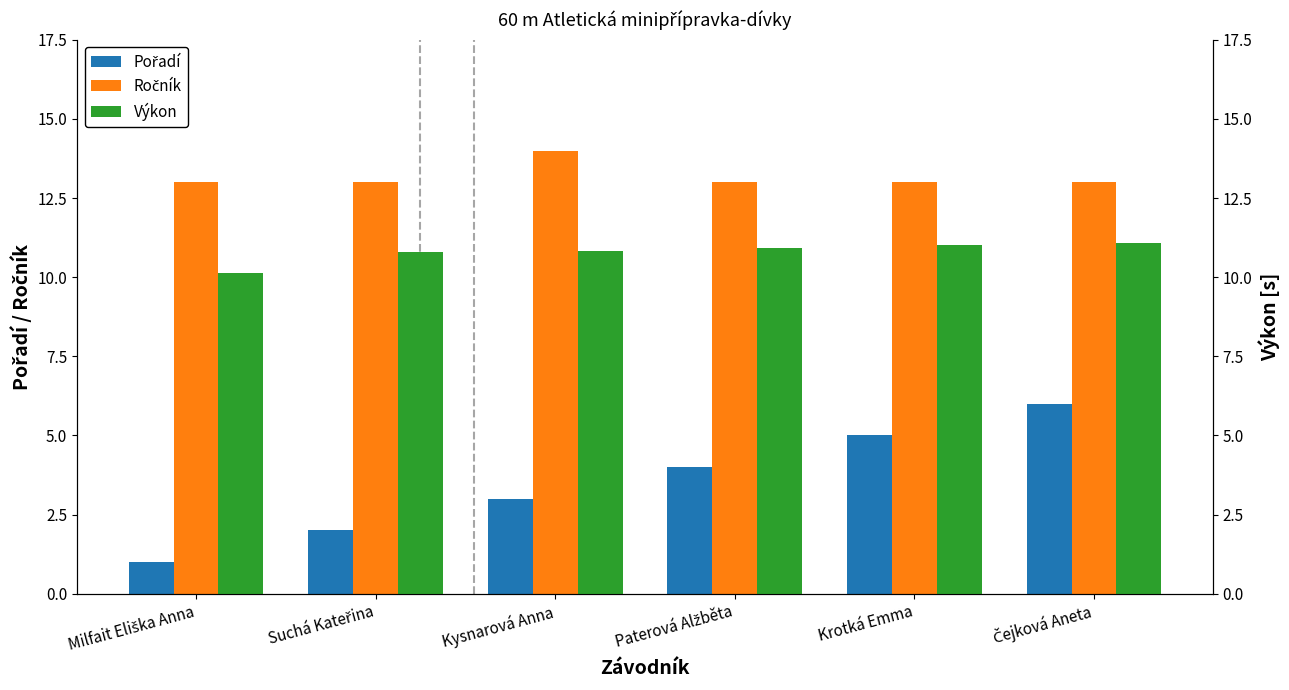

What position from the left is Paterová Alžběta?

4